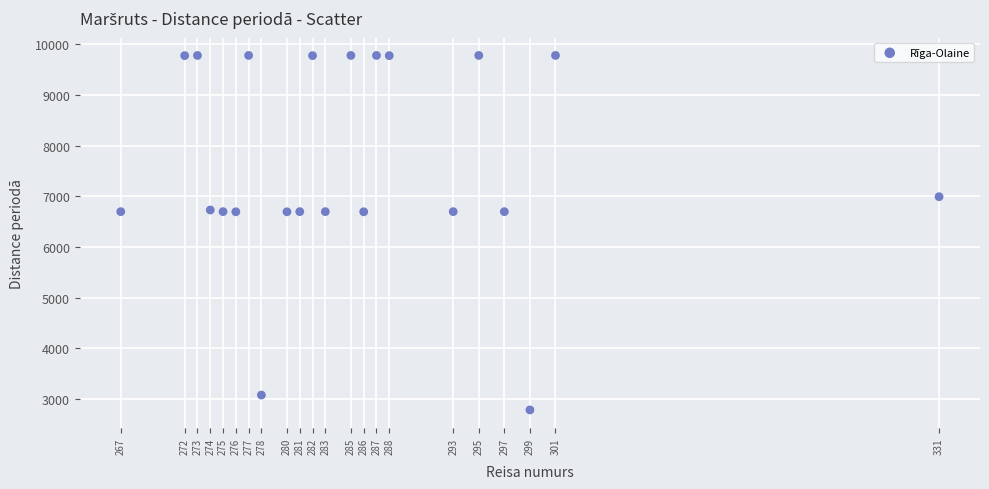

What is the range of Y values (max minus min)?

6992.2